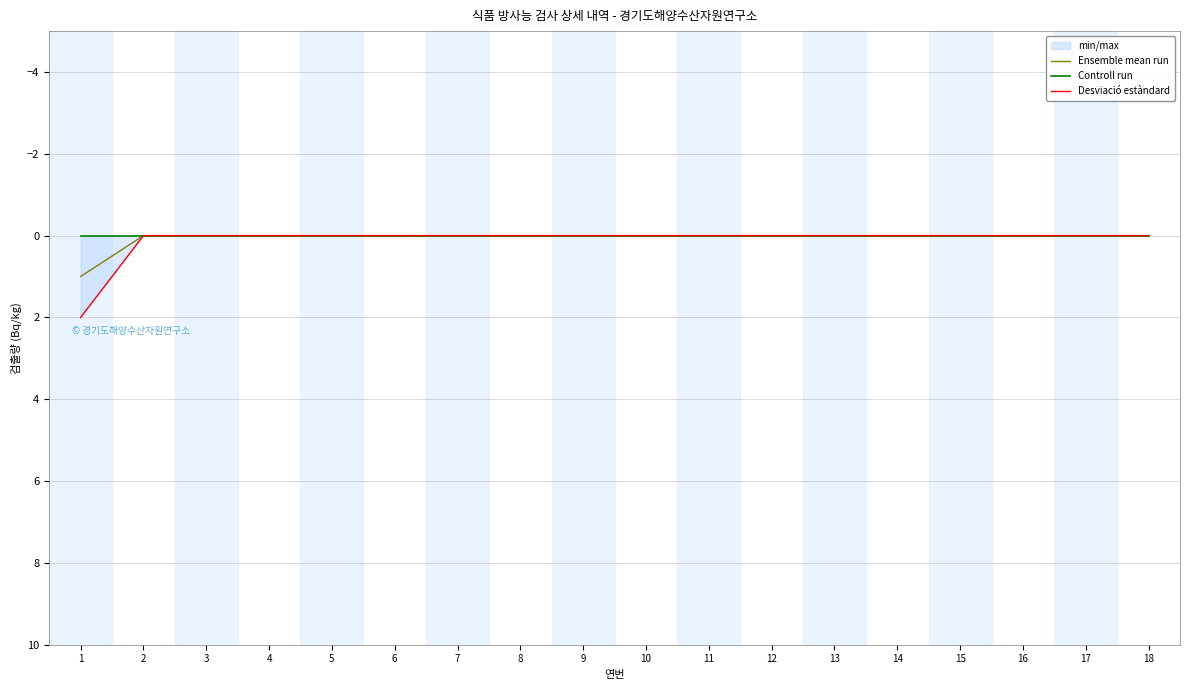

At which category is the sum across all series the highest?

1